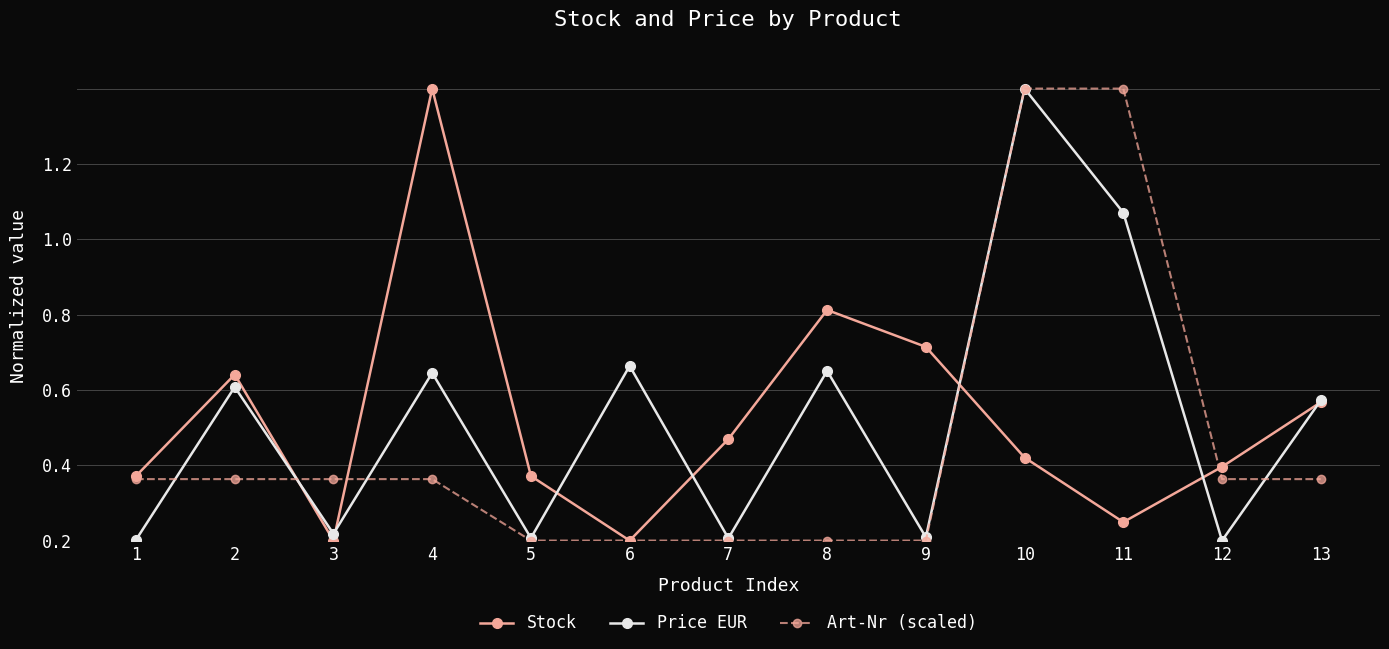

Is this an area chart (filled region under the line)?

No